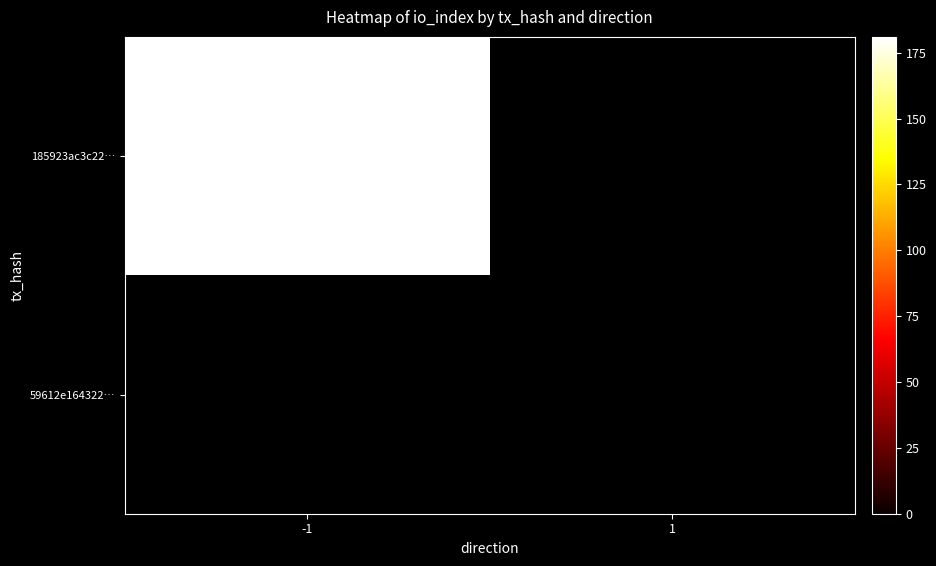

Which has a higher value, -1 or 1?

-1